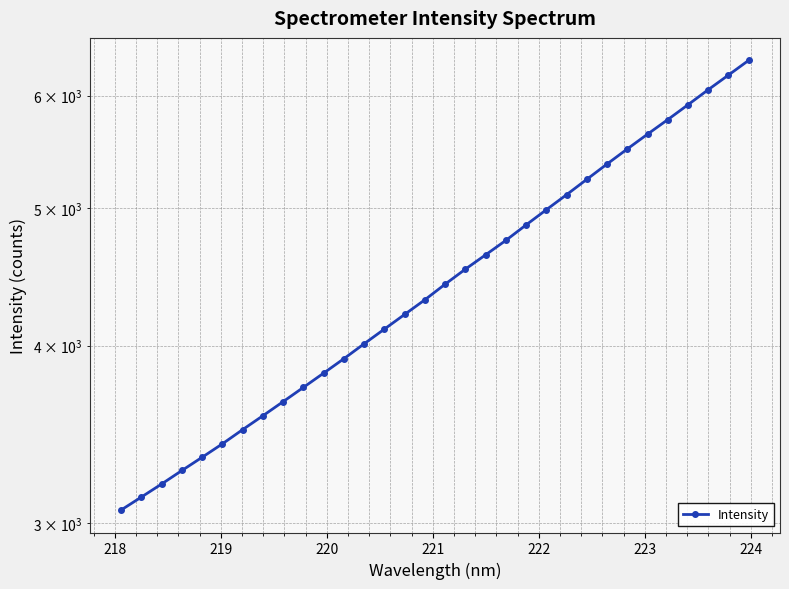

What is the minimum value shown in the chart?

3065.0